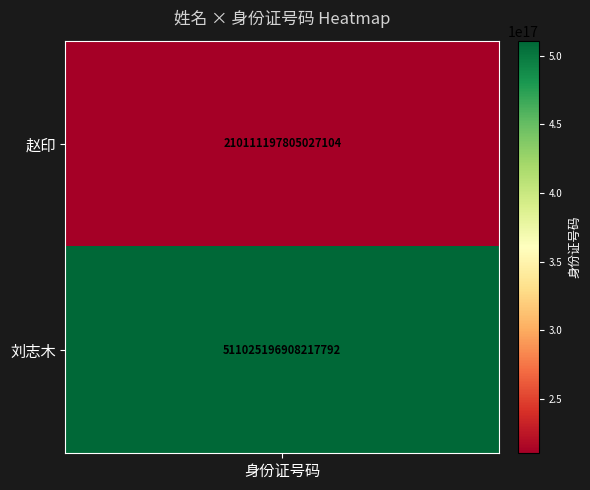

What is the average value?

360568197356622464